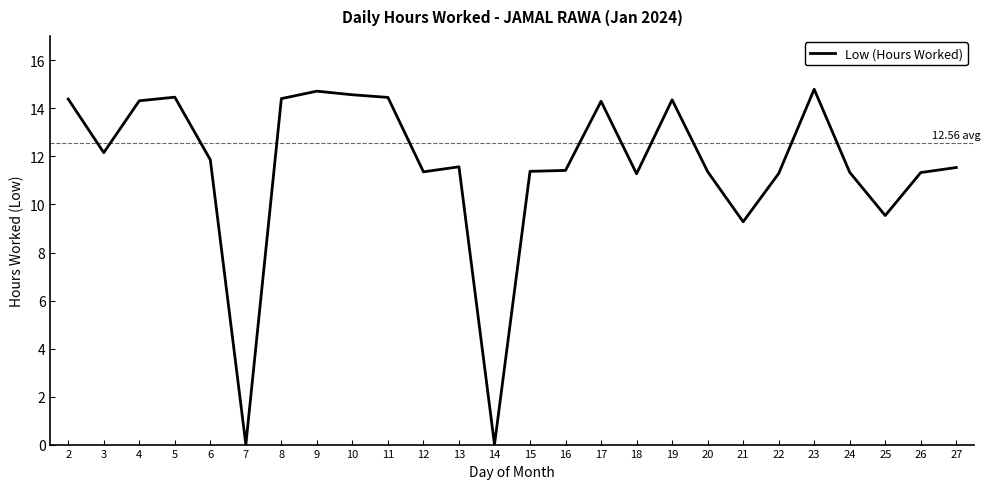

Approximately how many times larger is the value at 24 compared to 13?

1.0